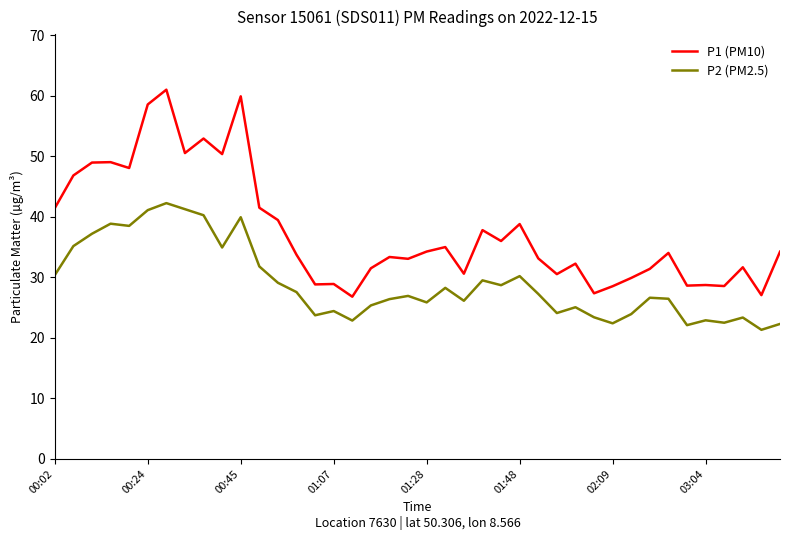

Is this an area chart (filled region under the line)?

No